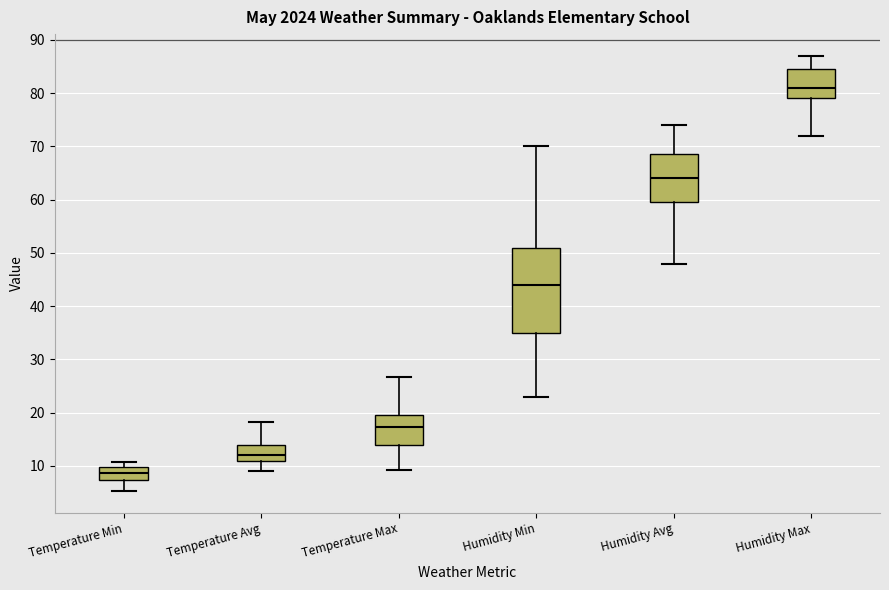

Reading left to right, read every box against the y-axis: the position of its median line, the range the box covers, and the ends of its whiskers. The values are not printed on the chart, so give them approximately, as read against the axis.

Temperature Min: median 9, box 7 to 10, whiskers 5 to 11
Temperature Avg: median 12, box 11 to 14, whiskers 9 to 18
Temperature Max: median 17, box 14 to 20, whiskers 9 to 27
Humidity Min: median 44, box 35 to 51, whiskers 23 to 70
Humidity Avg: median 64, box 60 to 69, whiskers 48 to 74
Humidity Max: median 81, box 79 to 85, whiskers 72 to 87